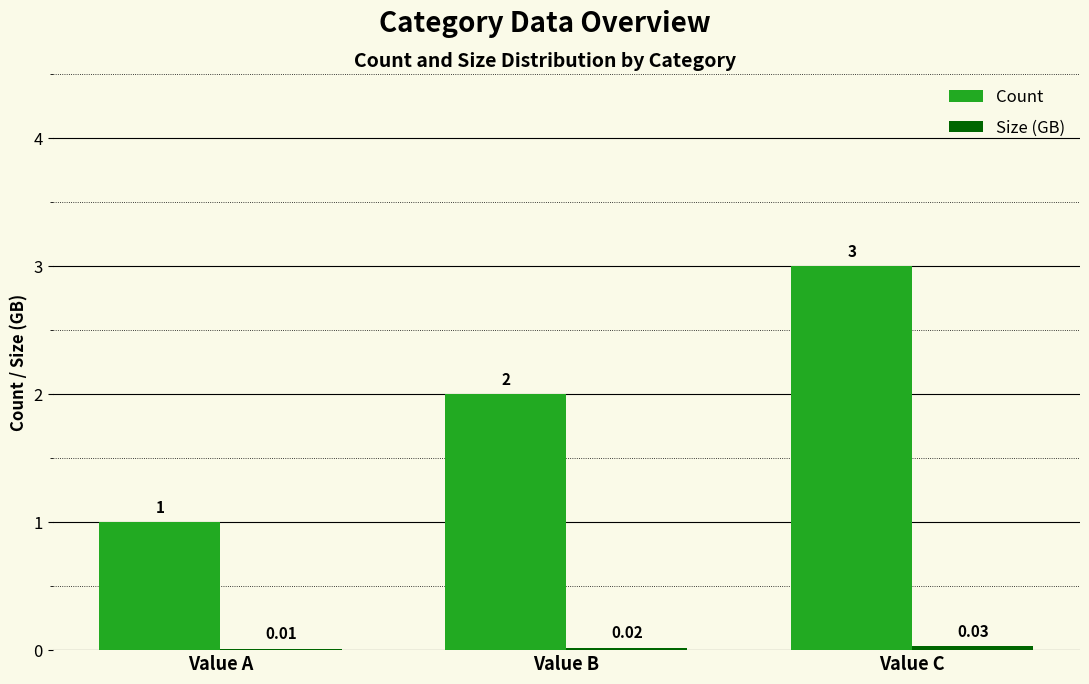

At which label is Count closest to 2?

Value B